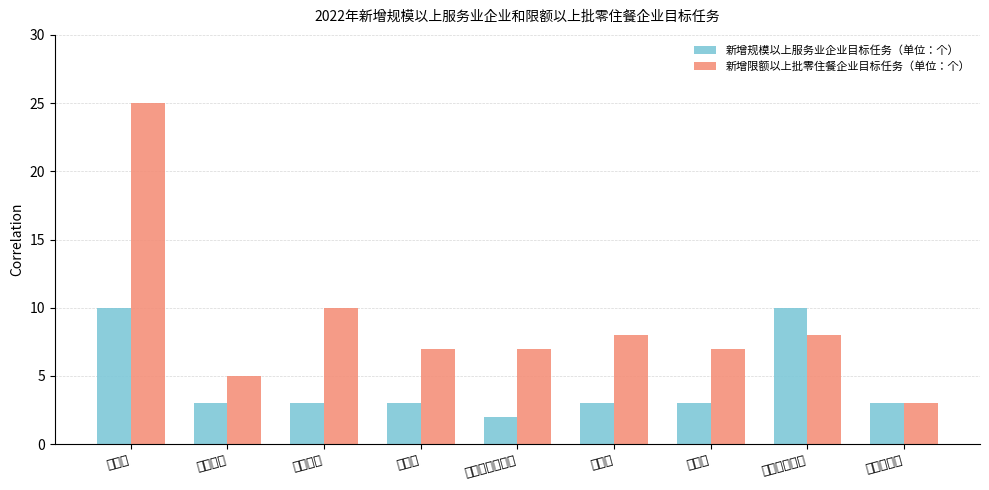

What is the label of the 3rd bar from the right?

卢龙县